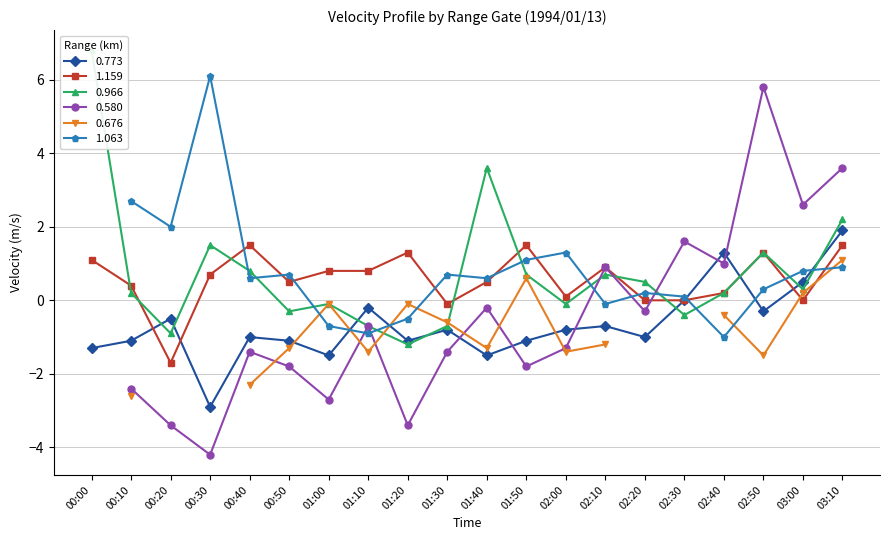

Does the chart display data point markers on the line(s)?

Yes